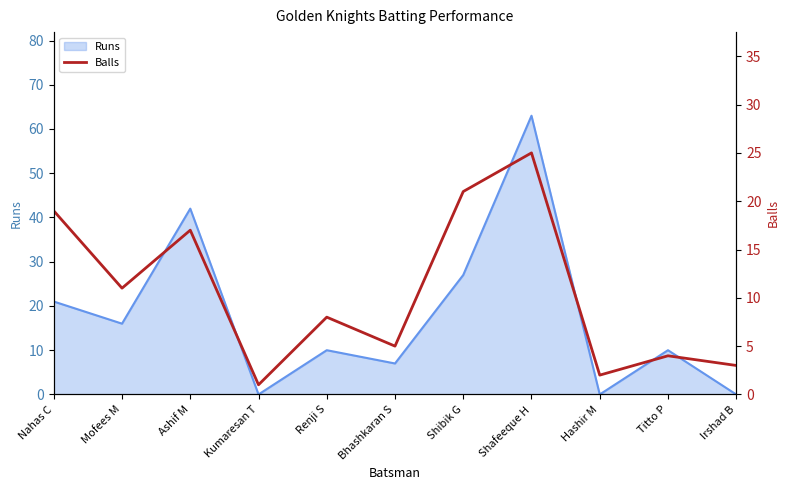

Is it true that the value at Bhashkaran S is 7?

False